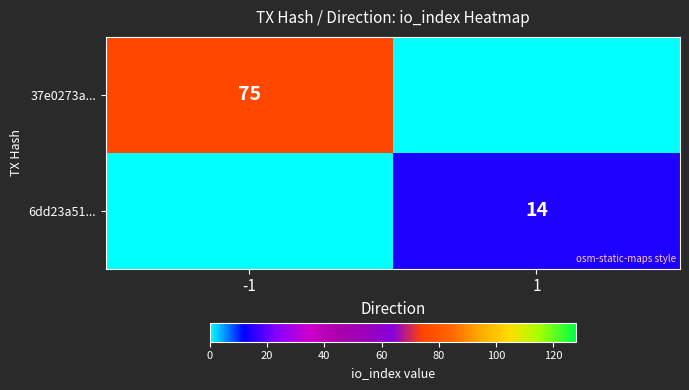

Is it true that 6dd23a51... equals 7 at 1?

False